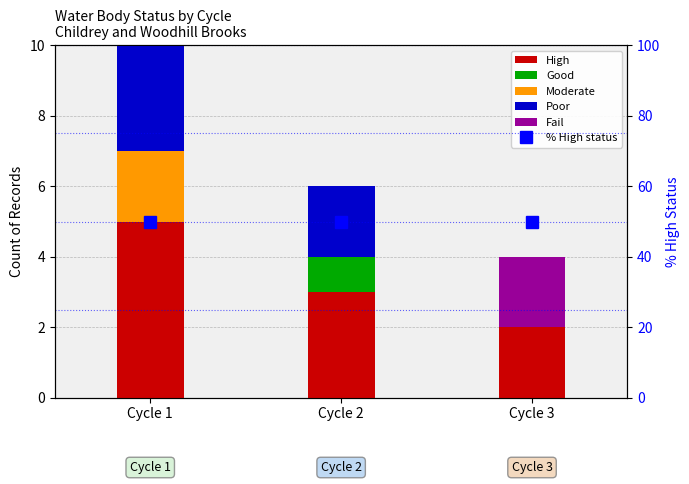

Rank the series by their maximum value, from highest to lowest.

% High status, High, Poor, Moderate, Fail, Good